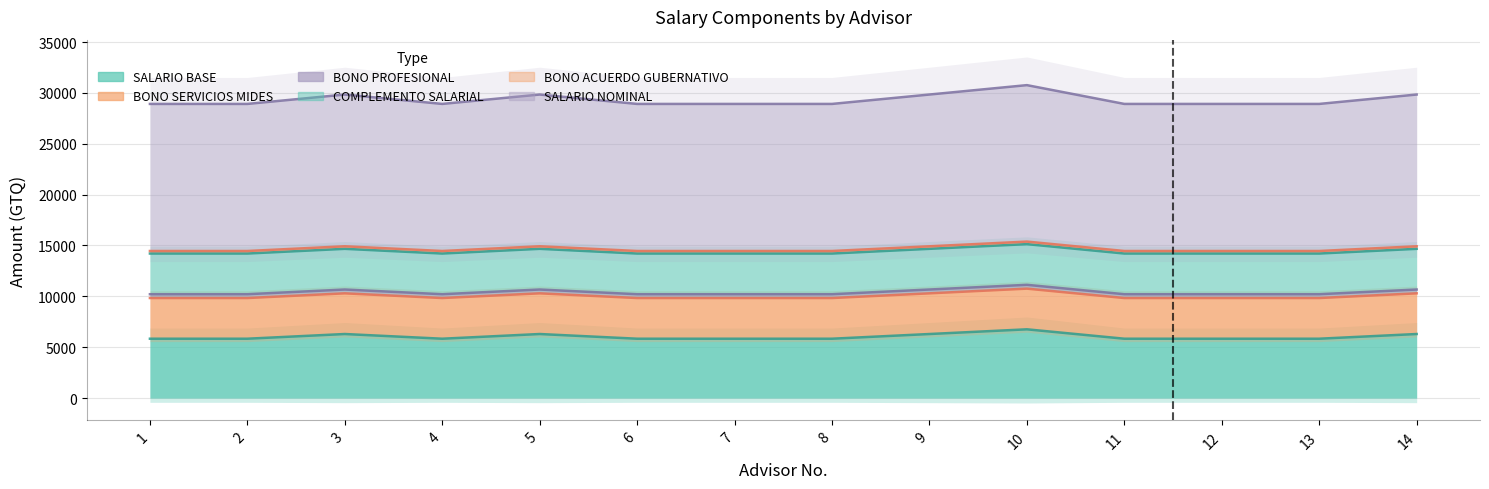

True or false: BONO ACUERDO GUBERNATIVO and COMPLEMENTO SALARIAL cross at least once.

False